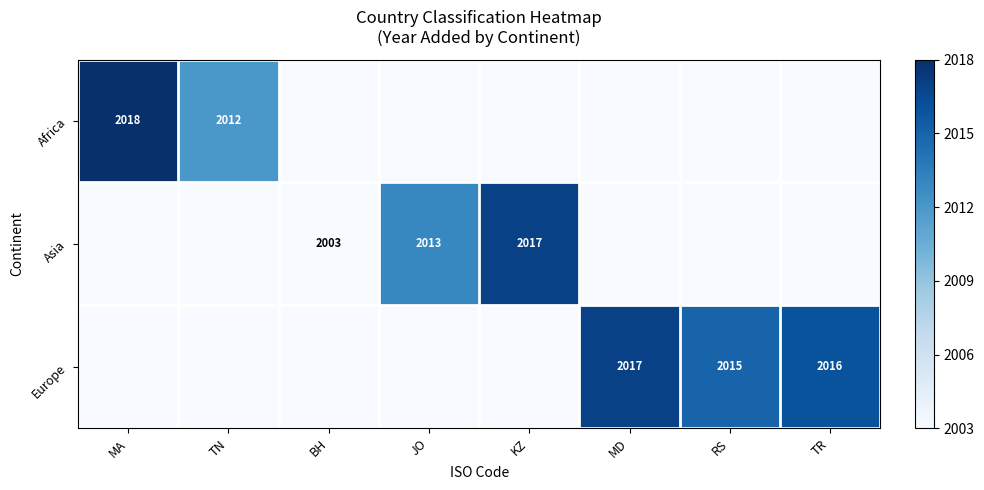

Which label corresponds to the largest value in the chart?

MA